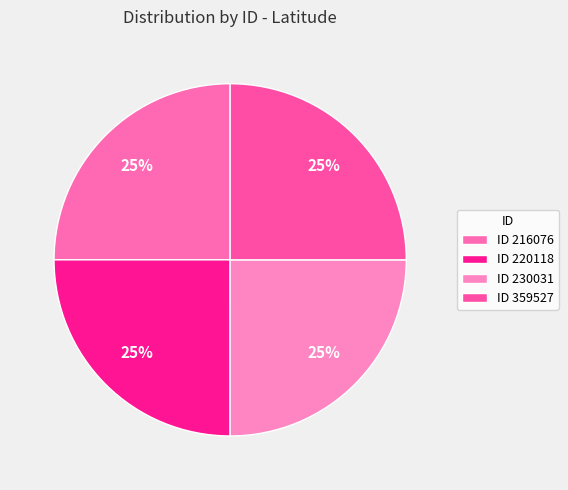

How many segments does this pie chart have?

4